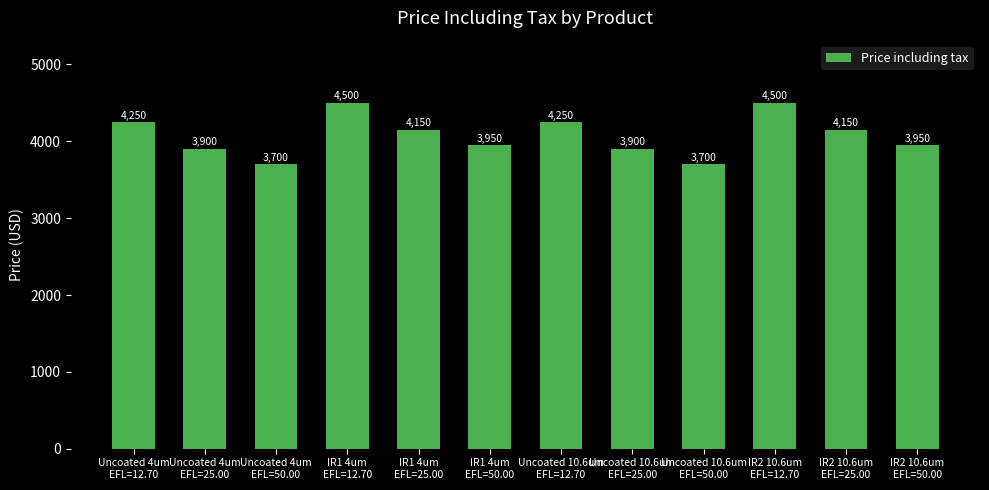

Reading right to left, transcribe all the data shown in this chart.

IR2 10.6um
EFL=50.00=3950	IR2 10.6um
EFL=25.00=4150	IR2 10.6um
EFL=12.70=4500	Uncoated 10.6um
EFL=50.00=3700	Uncoated 10.6um
EFL=25.00=3900	Uncoated 10.6um
EFL=12.70=4250	IR1 4um
EFL=50.00=3950	IR1 4um
EFL=25.00=4150	IR1 4um
EFL=12.70=4500	Uncoated 4um
EFL=50.00=3700	Uncoated 4um
EFL=25.00=3900	Uncoated 4um
EFL=12.70=4250